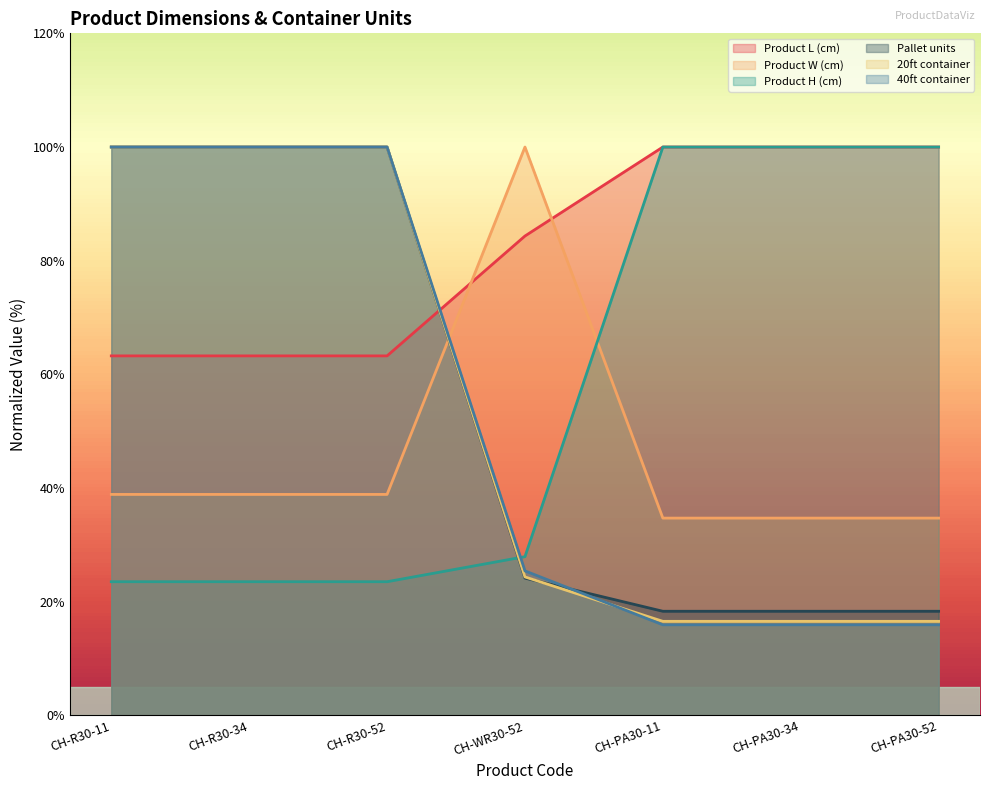

What are all the series names shown in the legend?

Product L (cm), Product W (cm), Product H (cm), Pallet units, 20ft container, 40ft container